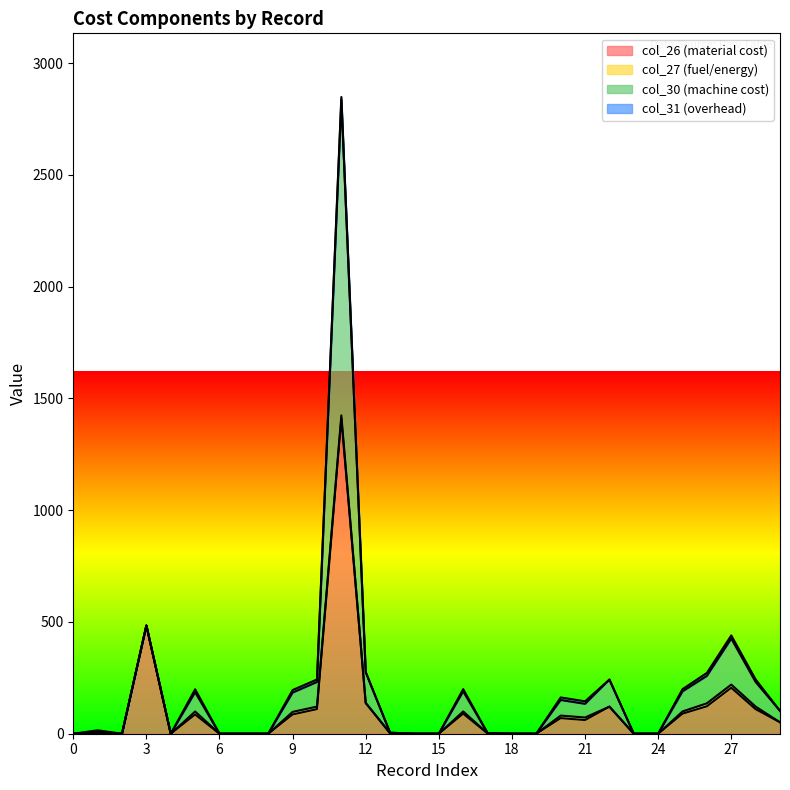

What is the difference between the col_26 (material cost) values at 13 and 11?

1408.9